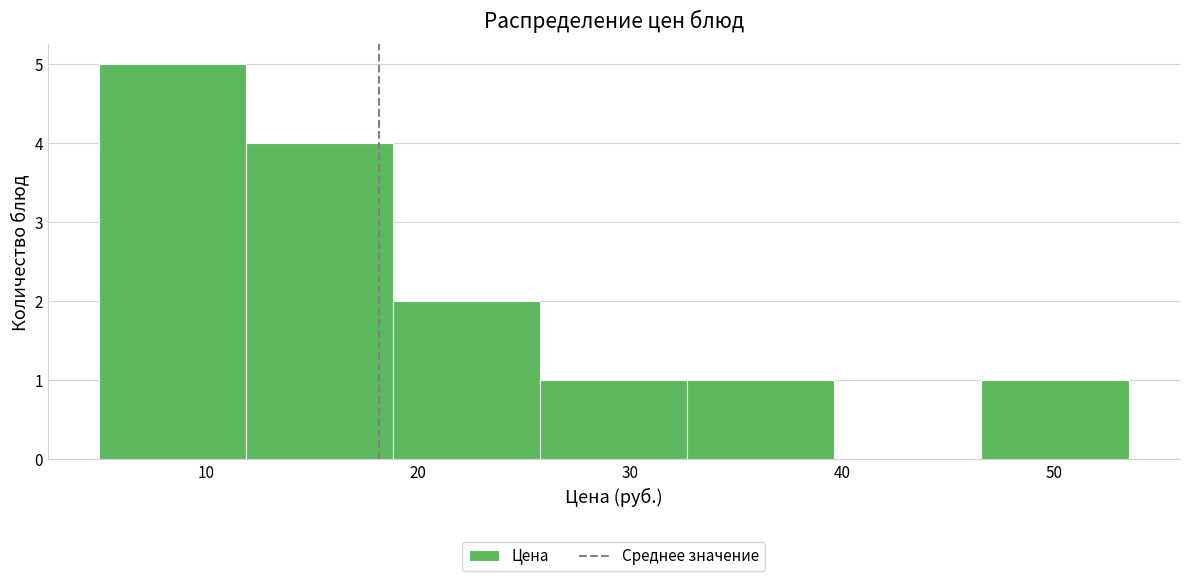

Reading left to right, transcribe this chart: for each bar, give the range it covers on the x-axis and its height. Neither the bar edges nor the heights are printed on the chart, so give them approximately, as read against the axes.

5 to 12: 5
12 to 19: 4
19 to 26: 2
26 to 33: 1
33 to 40: 1
40 to 47: 0
47 to 54: 1